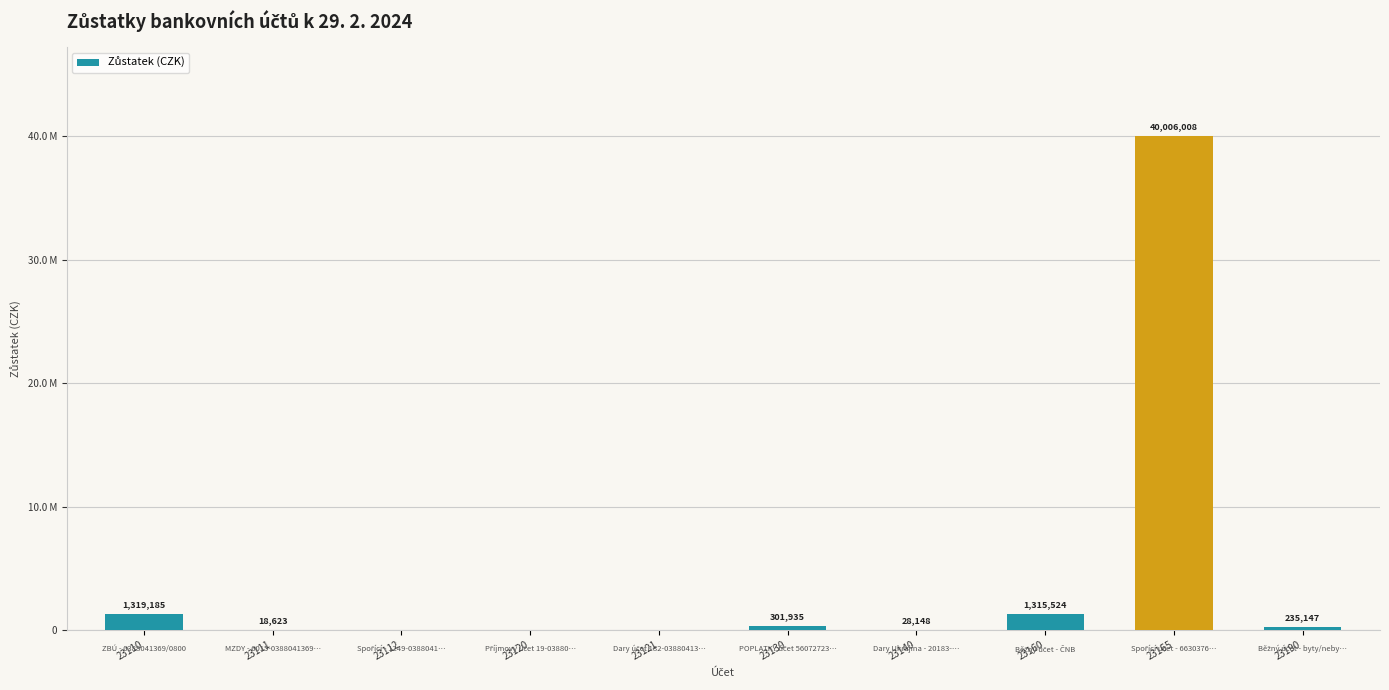

The value at 23110 is 1319185.2. True or false?

True